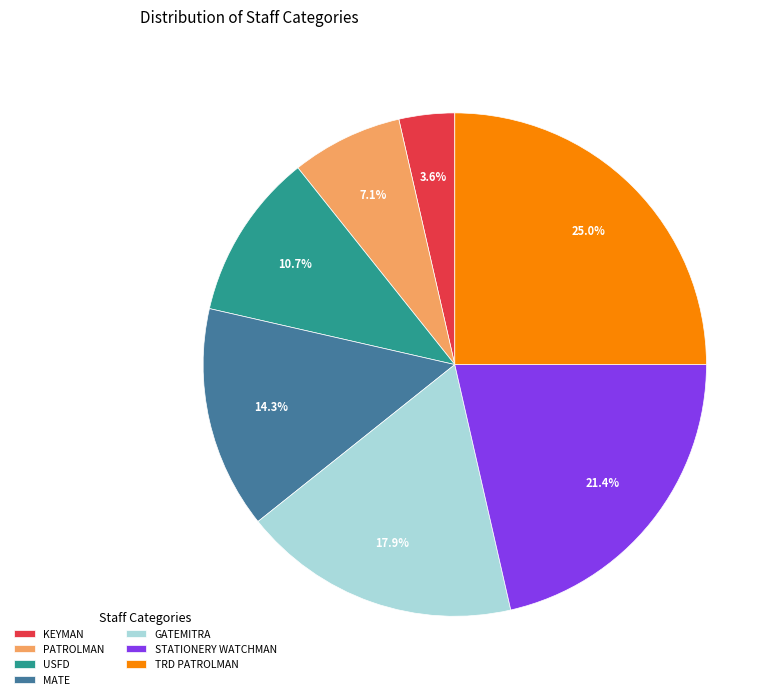

What percentage is the KEYMAN slice, to the nearest percent?

4%